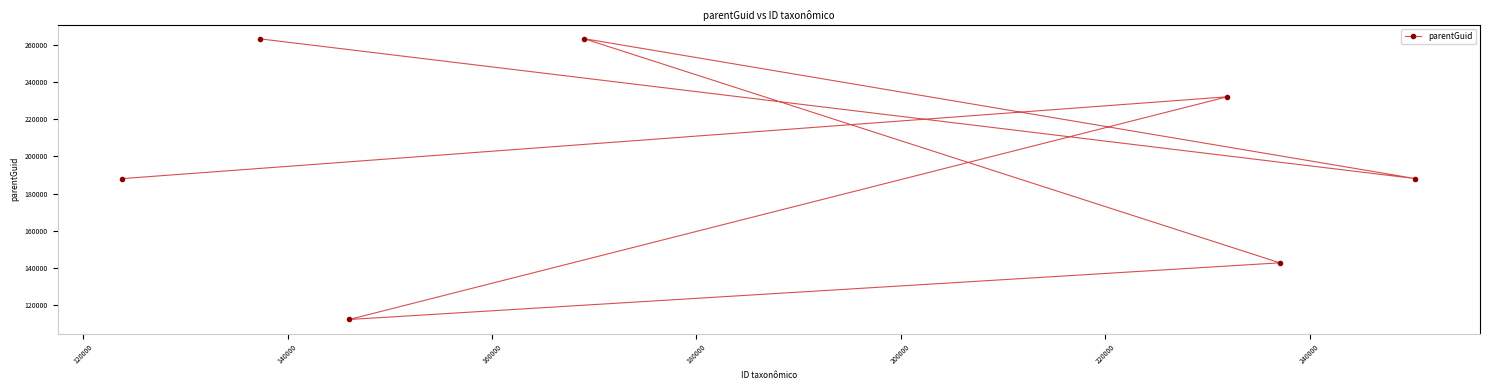

What is the value of the 5th point from the left?

232024